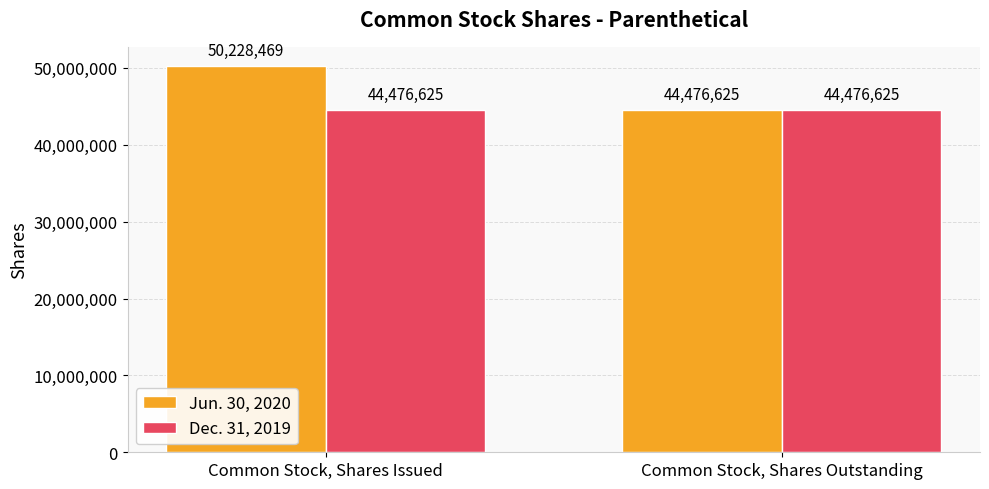

What is the highest value of the Jun. 30, 2020 series?

50228469